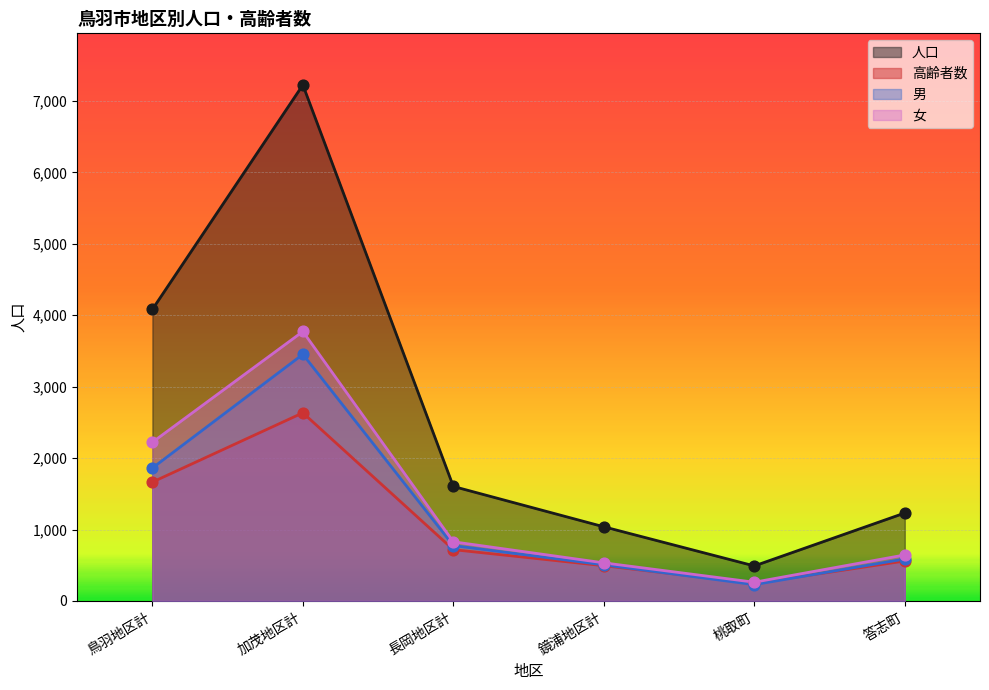

What are all the series names shown in the legend?

人口, 高齢者数, 男, 女